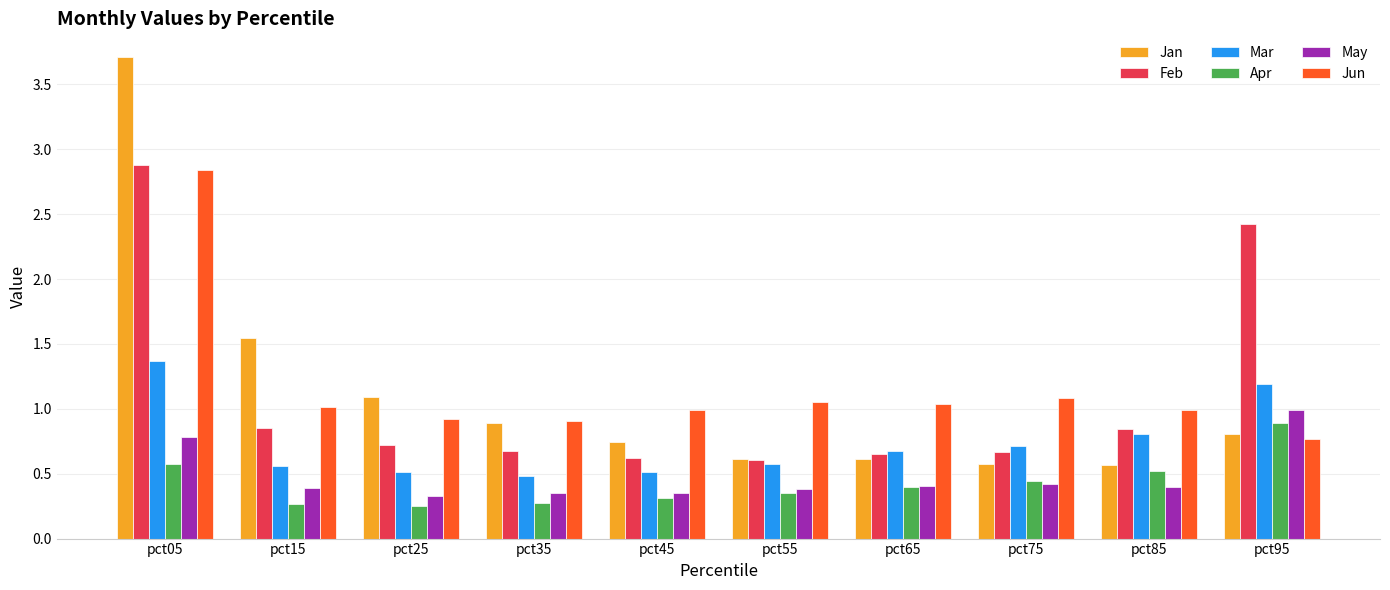

True or false: Mar has a value of 0.5 at pct25.

True